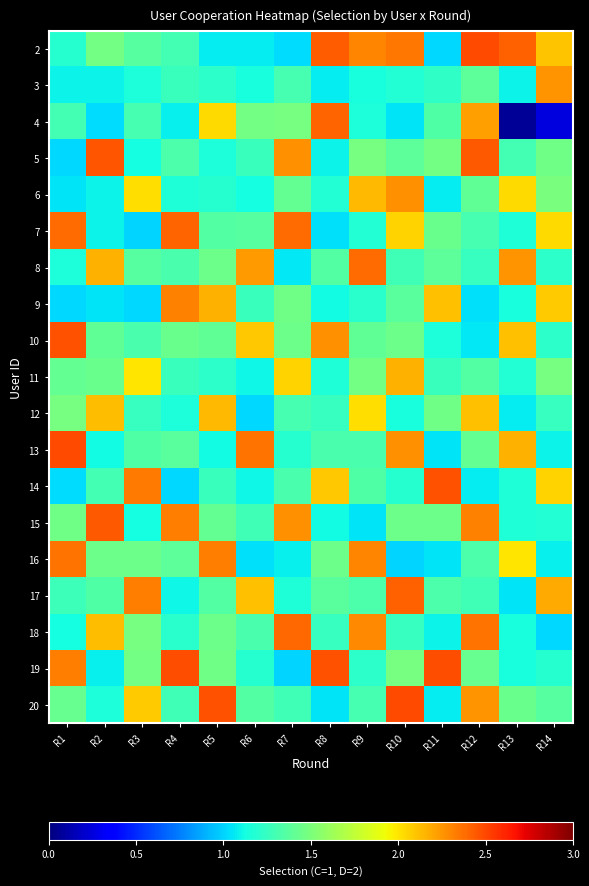

Reading left to right, transcribe all the data shown in this chart.

2: R1=1.2	R2=1.5	R3=1.4	R4=1.3	R5=1.1	R6=1.1	R7=1.0	R8=2.4	R9=2.3	R10=2.4	R11=1.0	R12=2.5	R13=2.4	R14=2.1
3: R1=1.1	R2=1.1	R3=1.2	R4=1.3	R5=1.2	R6=1.1	R7=1.3	R8=1.1	R9=1.1	R10=1.2	R11=1.2	R12=1.4	R13=1.1	R14=2.3
4: R1=1.3	R2=1.0	R3=1.3	R4=1.1	R5=2.0	R6=1.5	R7=1.5	R8=2.4	R9=1.2	R10=1.0	R11=1.3	R12=2.2	R13=0.1	R14=0.2
5: R1=1.0	R2=2.5	R3=1.1	R4=1.3	R5=1.2	R6=1.3	R7=2.3	R8=1.1	R9=1.5	R10=1.4	R11=1.5	R12=2.4	R13=1.3	R14=1.5
6: R1=1.0	R2=1.1	R3=2.0	R4=1.2	R5=1.2	R6=1.1	R7=1.4	R8=1.2	R9=2.1	R10=2.3	R11=1.1	R12=1.4	R13=2.0	R14=1.5
7: R1=2.4	R2=1.1	R3=1.0	R4=2.4	R5=1.4	R6=1.4	R7=2.4	R8=1.0	R9=1.2	R10=2.1	R11=1.4	R12=1.3	R13=1.2	R14=2.0
8: R1=1.2	R2=2.2	R3=1.4	R4=1.3	R5=1.4	R6=2.2	R7=1.1	R8=1.4	R9=2.4	R10=1.3	R11=1.4	R12=1.2	R13=2.3	R14=1.2
9: R1=1.0	R2=1.1	R3=1.0	R4=2.3	R5=2.2	R6=1.3	R7=1.5	R8=1.1	R9=1.2	R10=1.4	R11=2.1	R12=1.0	R13=1.1	R14=2.1
10: R1=2.5	R2=1.4	R3=1.3	R4=1.4	R5=1.4	R6=2.1	R7=1.4	R8=2.3	R9=1.4	R10=1.4	R11=1.2	R12=1.1	R13=2.1	R14=1.2
11: R1=1.4	R2=1.4	R3=2.0	R4=1.3	R5=1.2	R6=1.1	R7=2.1	R8=1.2	R9=1.5	R10=2.2	R11=1.3	R12=1.4	R13=1.2	R14=1.5
12: R1=1.5	R2=2.1	R3=1.2	R4=1.2	R5=2.1	R6=1.0	R7=1.3	R8=1.3	R9=2.0	R10=1.1	R11=1.5	R12=2.1	R13=1.1	R14=1.2
13: R1=2.5	R2=1.1	R3=1.3	R4=1.4	R5=1.1	R6=2.4	R7=1.2	R8=1.3	R9=1.3	R10=2.3	R11=1.0	R12=1.4	R13=2.2	R14=1.1
14: R1=1.0	R2=1.3	R3=2.3	R4=1.0	R5=1.3	R6=1.1	R7=1.3	R8=2.1	R9=1.3	R10=1.2	R11=2.5	R12=1.1	R13=1.2	R14=2.1
15: R1=1.5	R2=2.4	R3=1.1	R4=2.3	R5=1.4	R6=1.3	R7=2.3	R8=1.1	R9=1.0	R10=1.4	R11=1.5	R12=2.3	R13=1.2	R14=1.2
16: R1=2.4	R2=1.4	R3=1.4	R4=1.4	R5=2.3	R6=1.0	R7=1.1	R8=1.4	R9=2.3	R10=1.0	R11=1.1	R12=1.3	R13=2.0	R14=1.1
17: R1=1.3	R2=1.3	R3=2.3	R4=1.1	R5=1.4	R6=2.1	R7=1.2	R8=1.4	R9=1.3	R10=2.4	R11=1.3	R12=1.3	R13=1.0	R14=2.2
18: R1=1.1	R2=2.1	R3=1.5	R4=1.2	R5=1.4	R6=1.3	R7=2.4	R8=1.3	R9=2.3	R10=1.2	R11=1.1	R12=2.4	R13=1.1	R14=1.0
19: R1=2.3	R2=1.1	R3=1.5	R4=2.5	R5=1.5	R6=1.2	R7=1.0	R8=2.5	R9=1.2	R10=1.5	R11=2.5	R12=1.4	R13=1.1	R14=1.2
20: R1=1.4	R2=1.2	R3=2.1	R4=1.3	R5=2.5	R6=1.3	R7=1.3	R8=1.0	R9=1.3	R10=2.5	R11=1.1	R12=2.3	R13=1.4	R14=1.4